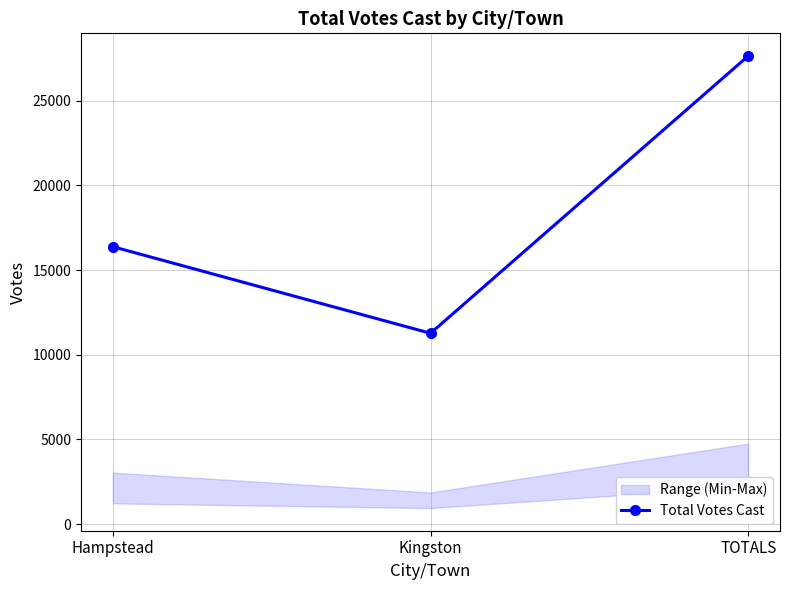

Reading right to left, list all the values displayed in this chart.

TOTALS=27650	Kingston=11268	Hampstead=16382